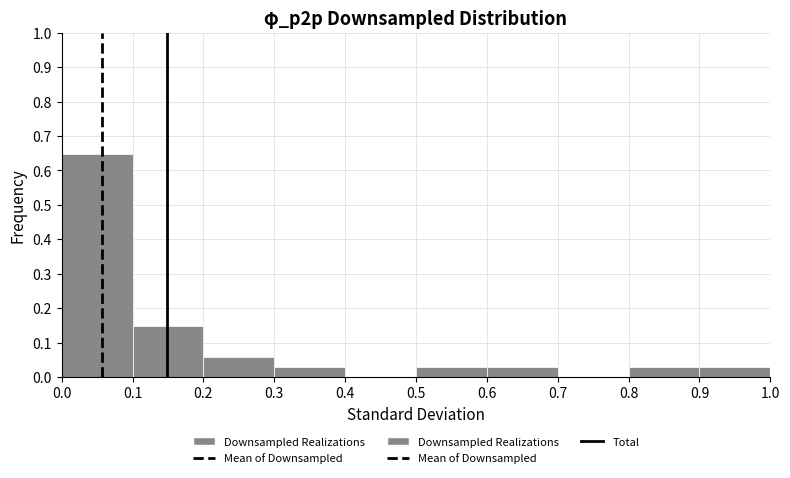

Reading left to right, transcribe this chart: for each bar, give the range it covers on the x-axis and its height. The values are not printed on the chart, so give them approximately, as read against the axis.

0.0 to 0.1: 0.65
0.1 to 0.2: 0.15
0.2 to 0.3: 0.06
0.3 to 0.4: 0.03
0.4 to 0.5: 0
0.5 to 0.6: 0.03
0.6 to 0.7: 0.03
0.7 to 0.8: 0
0.8 to 0.9: 0.03
0.9 to 1.0: 0.03